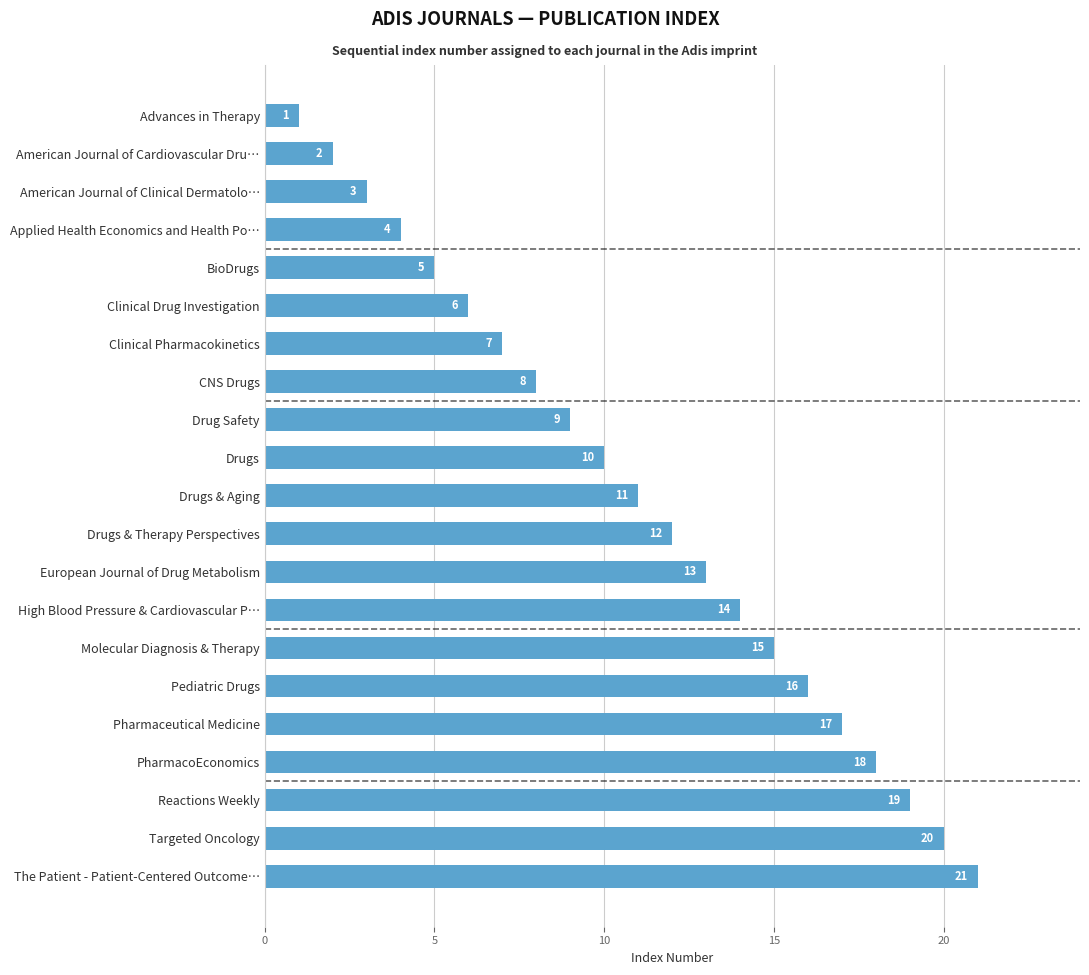

Are the bars horizontal?

Yes